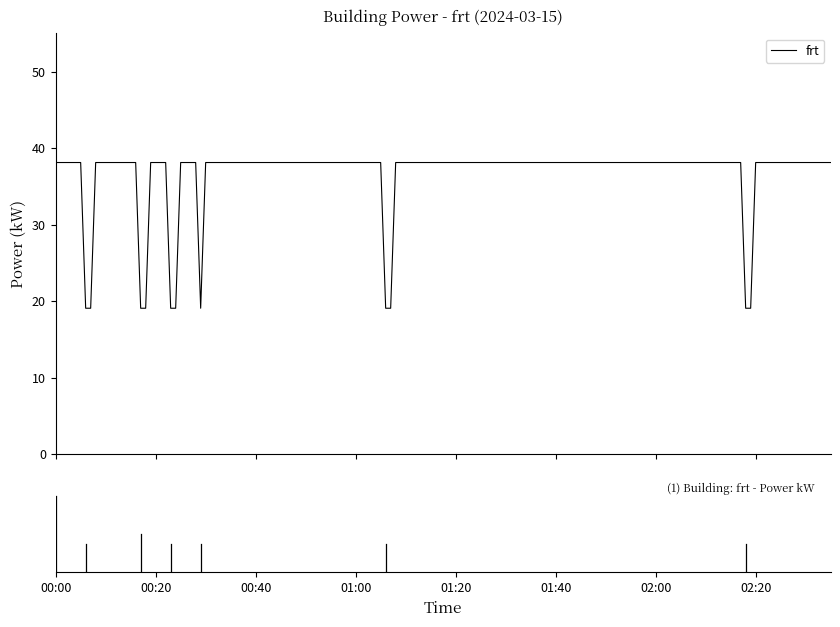

What is the maximum value shown in the chart?

38.1